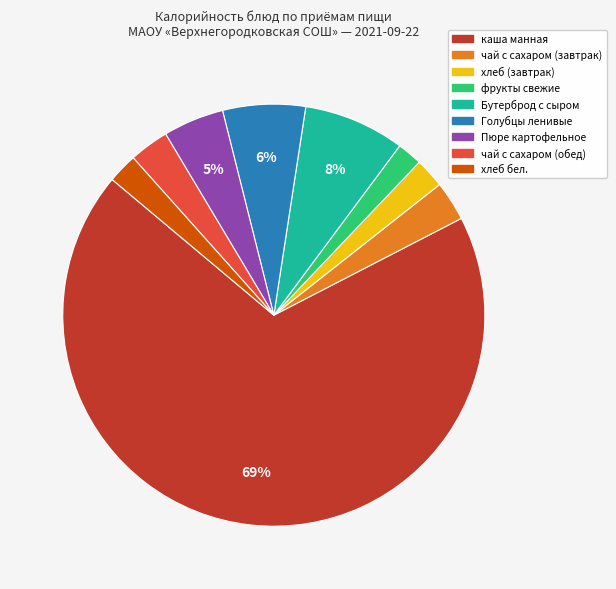

Is the sum of Бутерброд с сыром and Голубцы ленивые greater than half?

No